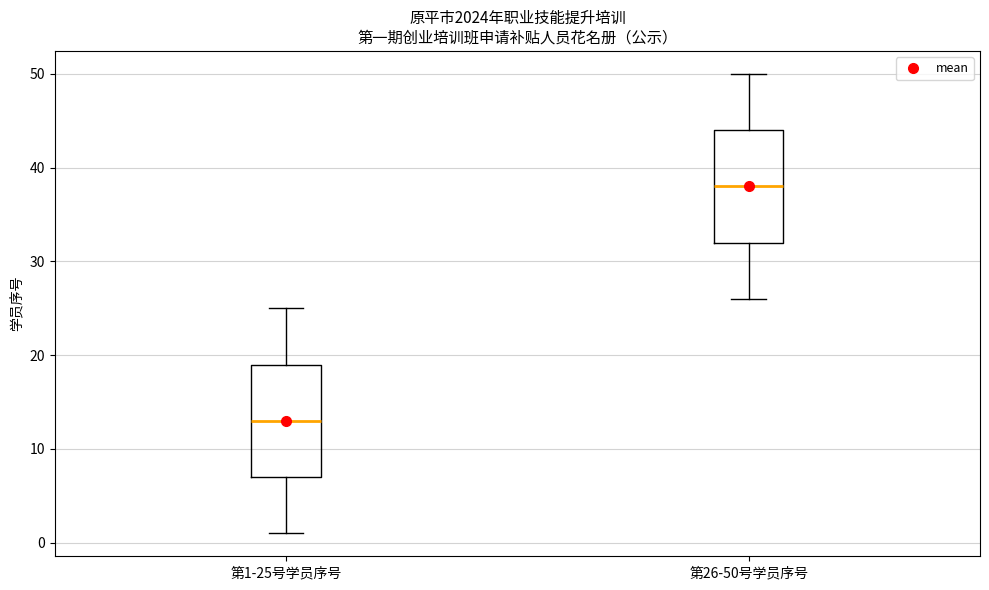

Reading left to right, read every box against the y-axis: the position of its median line, the range the box covers, and the ends of its whiskers. The values are not printed on the chart, so give them approximately, as read against the axis.

第1-25号学员序号: median 13, box 7 to 19, whiskers 1 to 25
第26-50号学员序号: median 38, box 32 to 44, whiskers 26 to 50